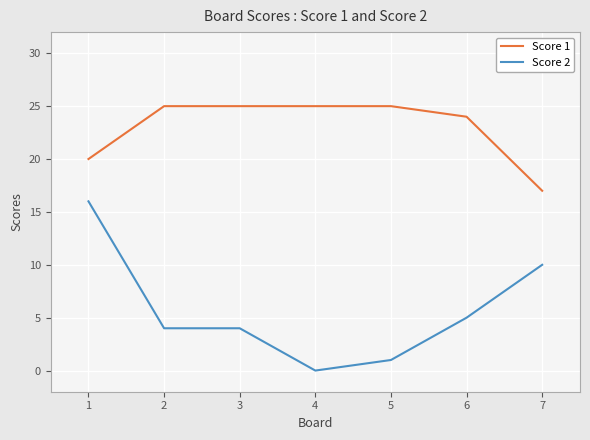

At 7, list the series in order from largest to smallest.

Score 1, Score 2